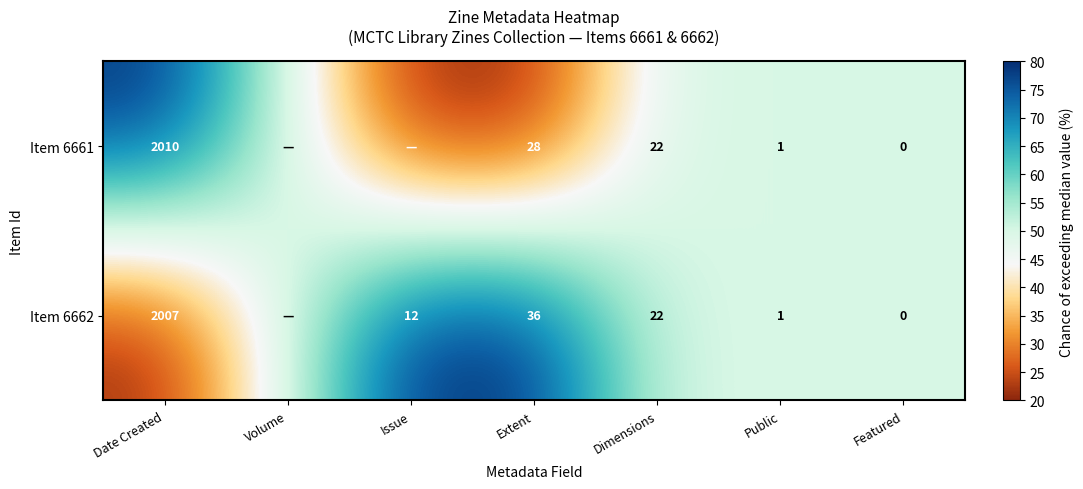

Which label corresponds to the largest value in the chart?

Date Created